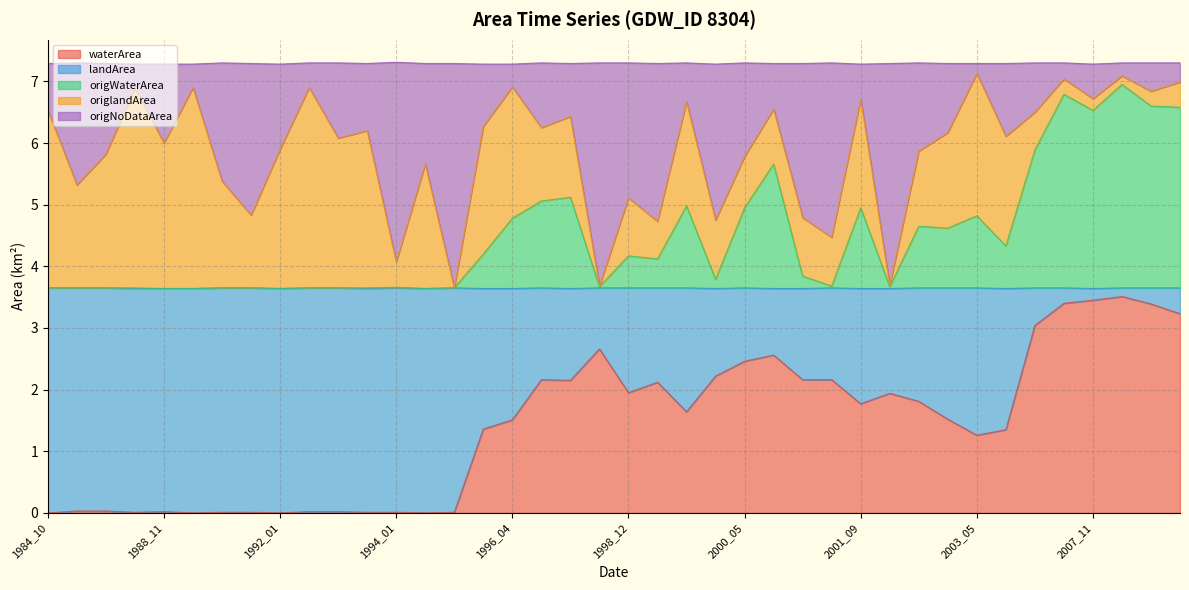

What are all the series names shown in the legend?

waterArea, landArea, origWaterArea, origlandArea, origNoDataArea